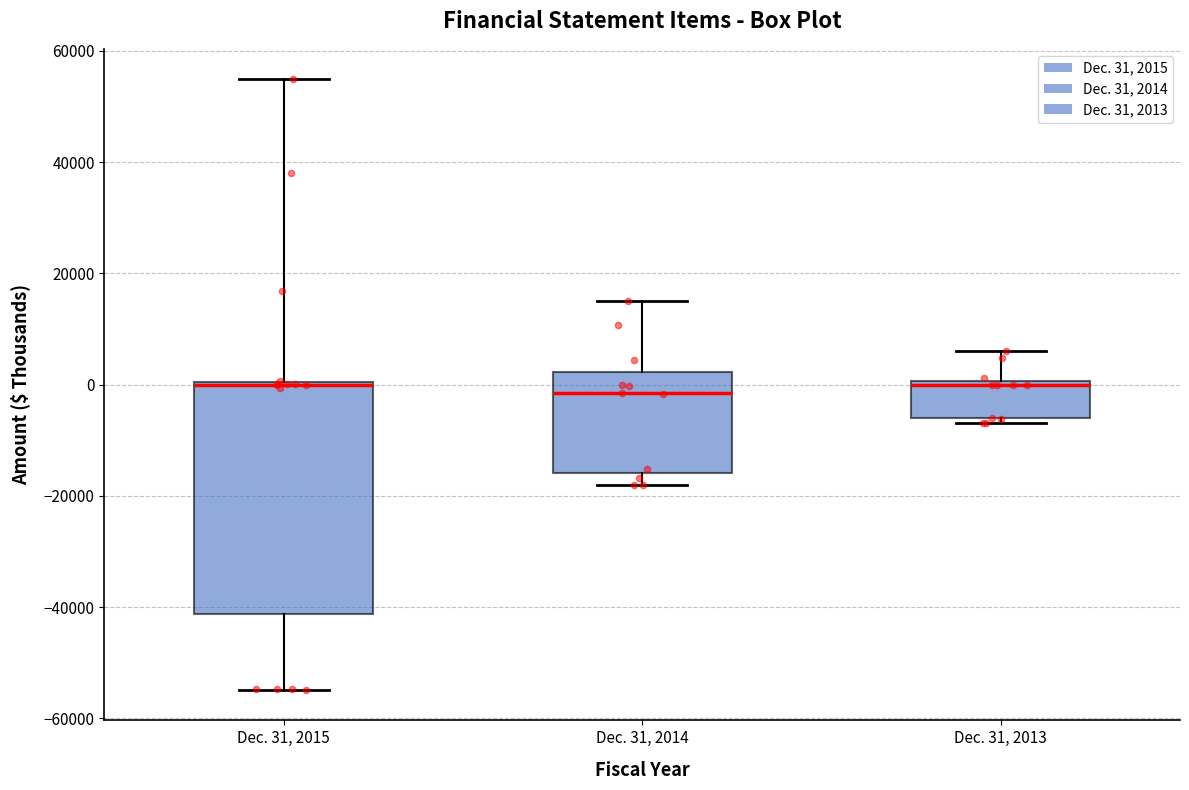

Reading left to right, read every box against the y-axis: the position of its median line, the range the box covers, and the ends of its whiskers. The values are not printed on the chart, so give them approximately, as read against the axis.

Dec. 31, 2015: median 0, box -42000 to 0, whiskers -54000 to 54000
Dec. 31, 2014: median -2000, box -16000 to 2000, whiskers -18000 to 16000
Dec. 31, 2013: median 0 (just below the box's upper edge), box -6000 to 0, whiskers -6000 (just below the box's lower edge) to 6000